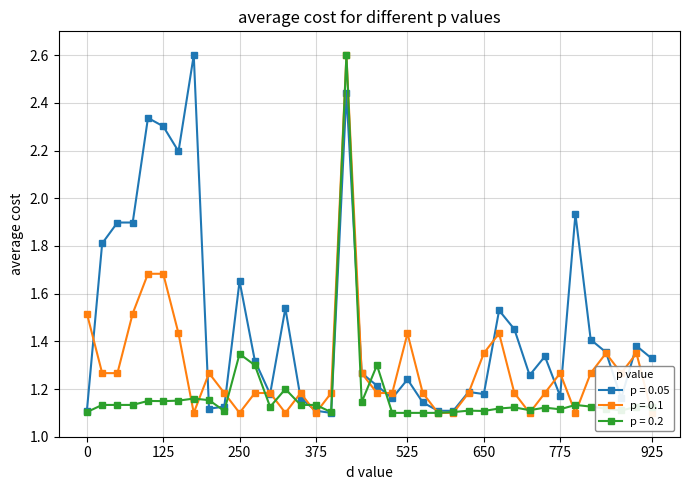

True or false: p = 0.05 has more than 1 points higher than both neighbors.

True